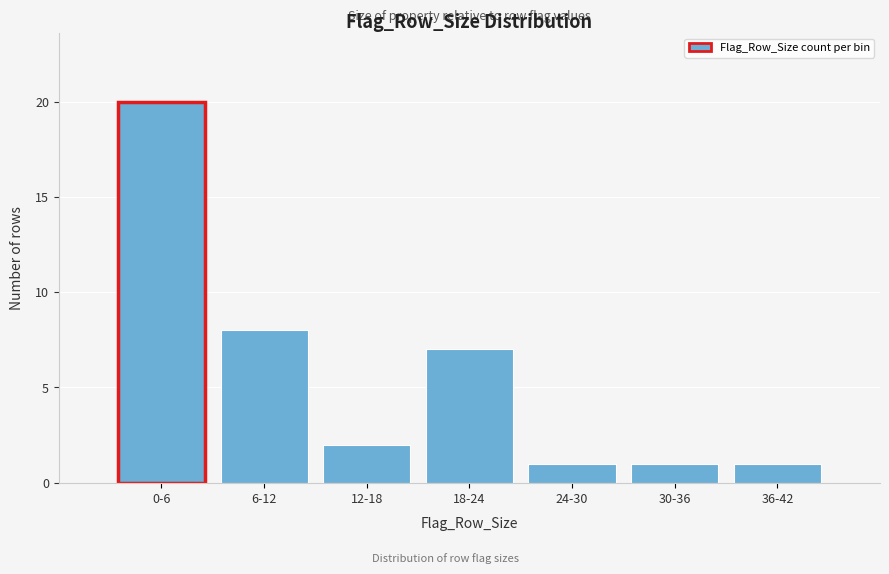

Reading left to right, extract all data points from this chart.

20	8	2	7	1	1	1